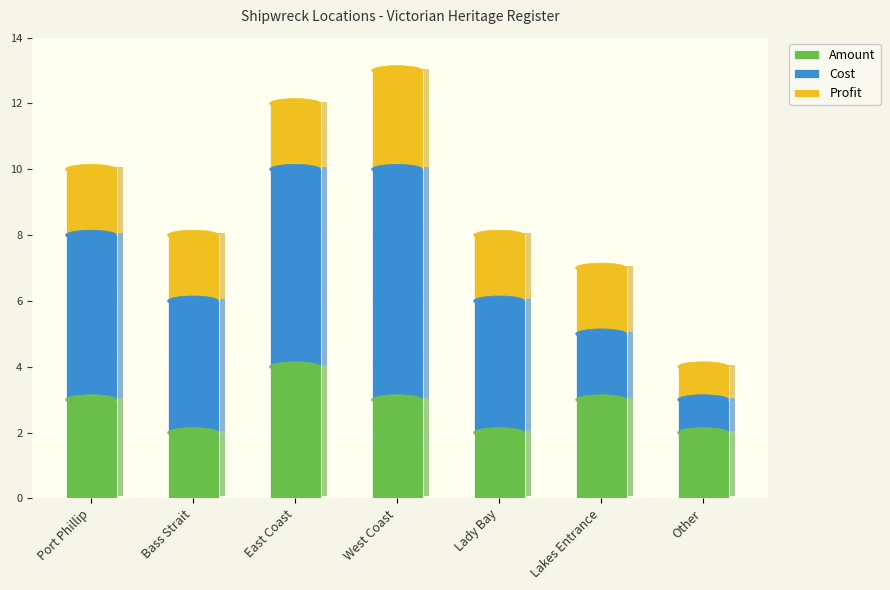

What is the label of the 1st bar from the left?

Port Phillip